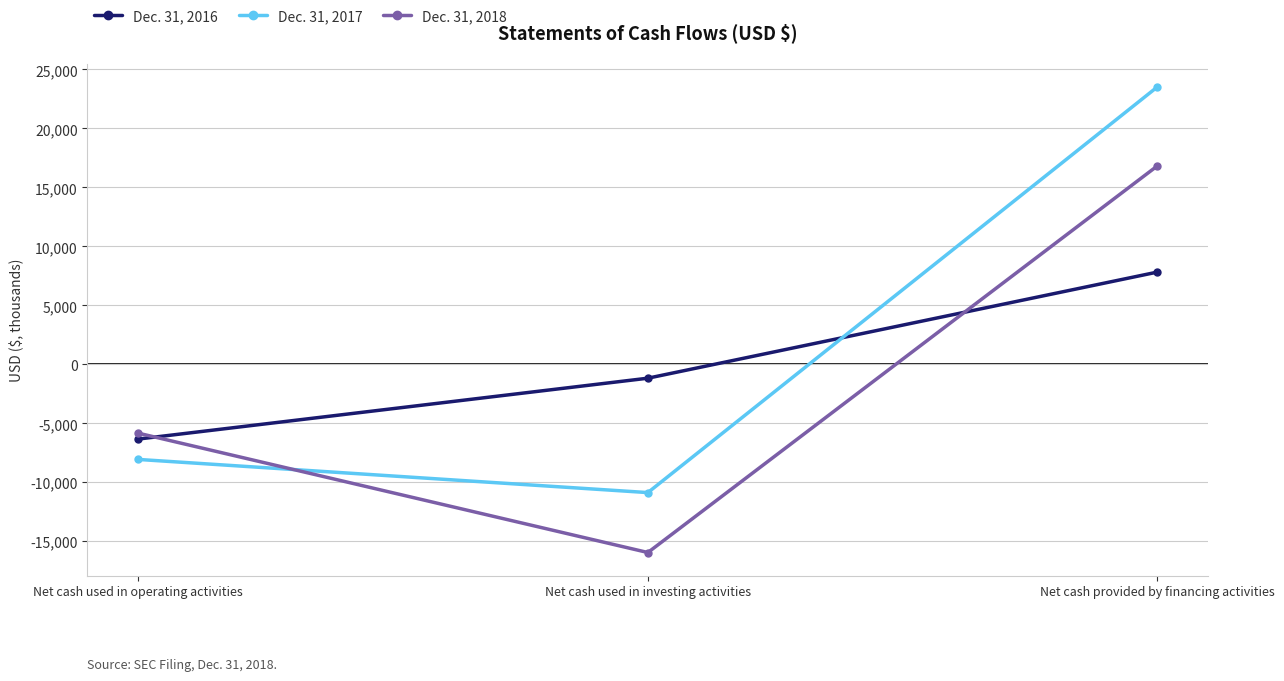

Reading left to right, extract all data points from this chart.

Dec. 31, 2016: Net cash used in operating activities=-6333	Net cash used in investing activities=-1174	Net cash provided by financing activities=7822
Dec. 31, 2017: Net cash used in operating activities=-8060	Net cash used in investing activities=-10871	Net cash provided by financing activities=23523
Dec. 31, 2018: Net cash used in operating activities=-5833	Net cash used in investing activities=-15950	Net cash provided by financing activities=16829